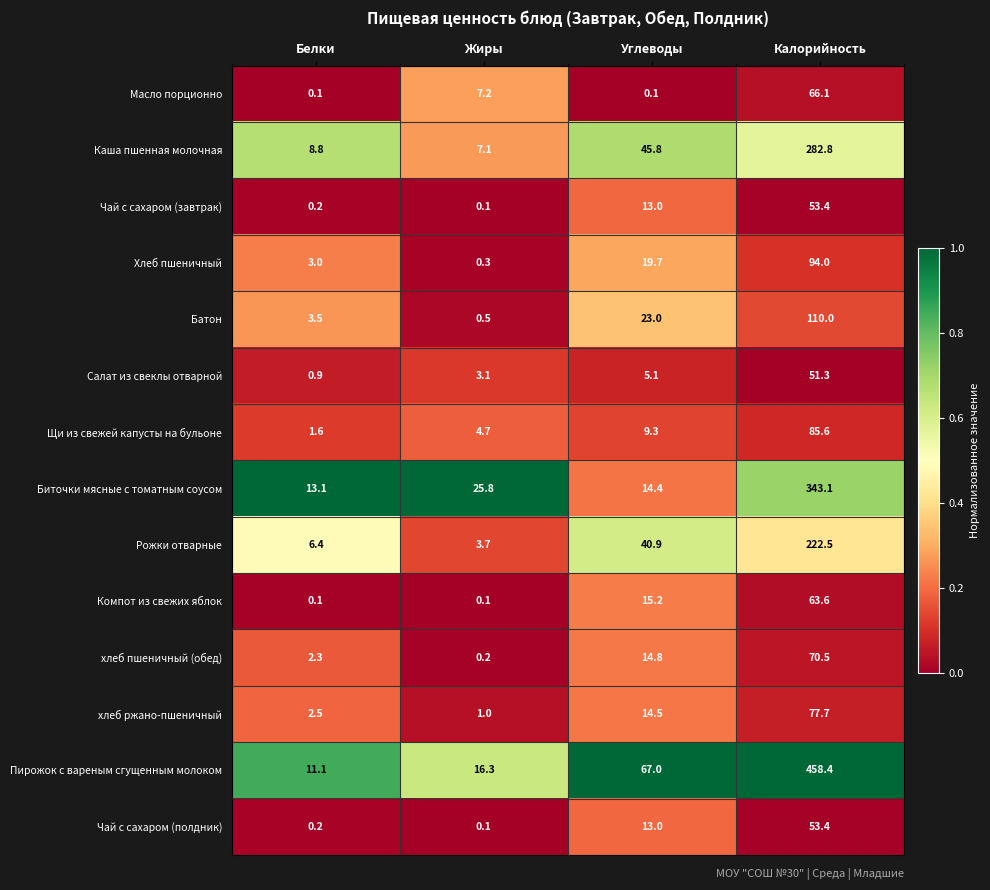

Which series has the largest total across all categories?

Пирожок с вареным сгущенным молоком